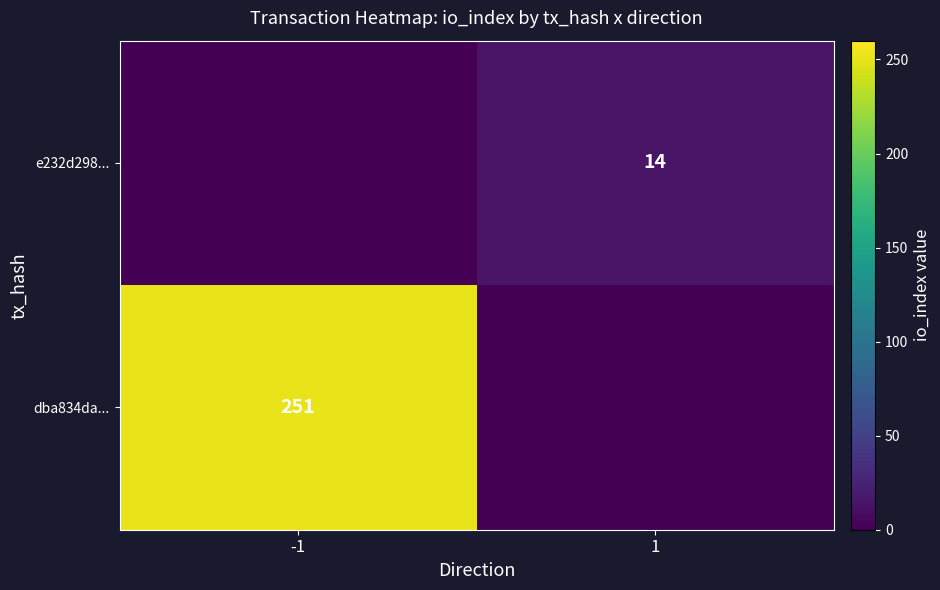

What is the maximum value shown in the chart?

251